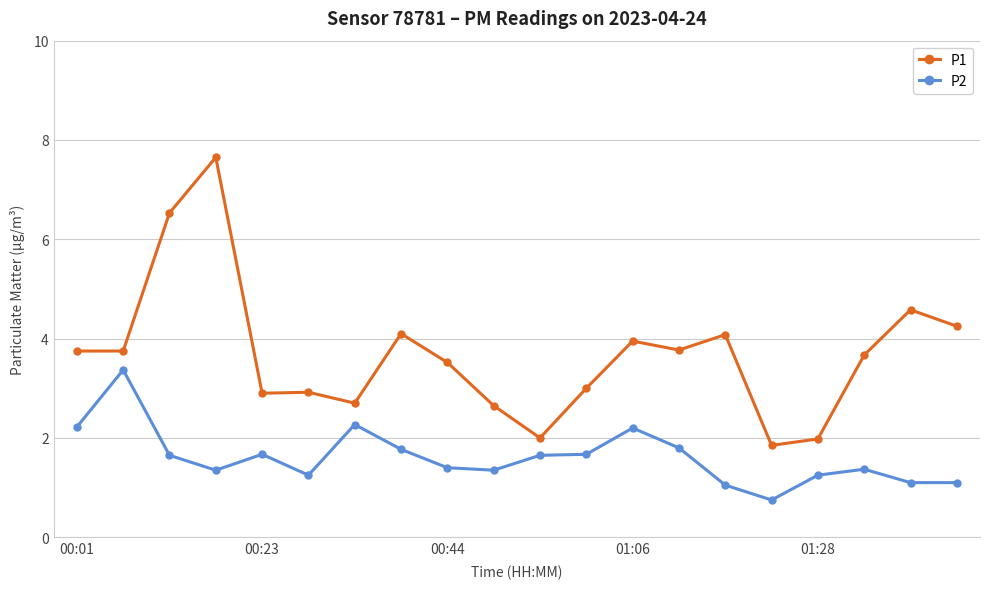

Which series has the largest range (max minus min)?

P1